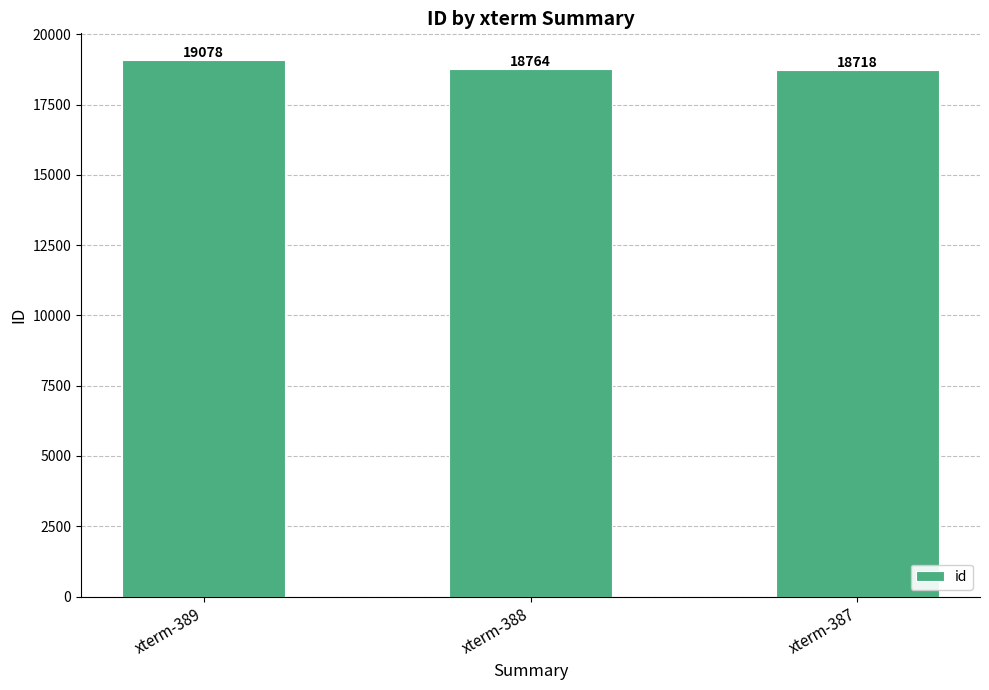

At which label does the data first exceed 18764?

xterm-389